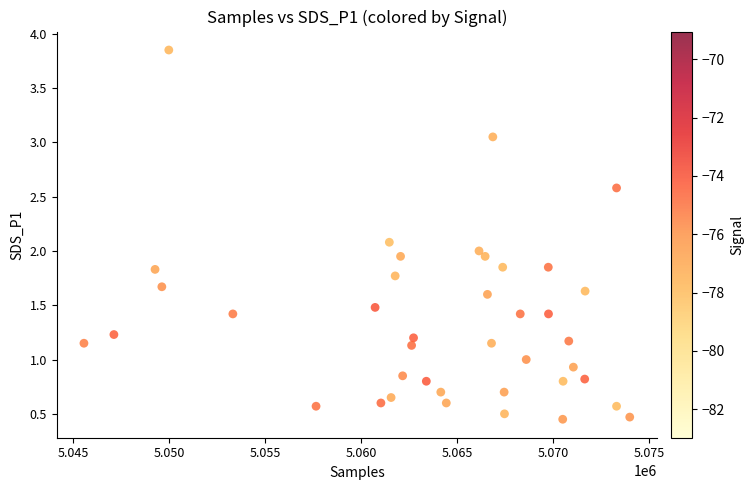

What is the range of Y values (max minus min)?

3.4